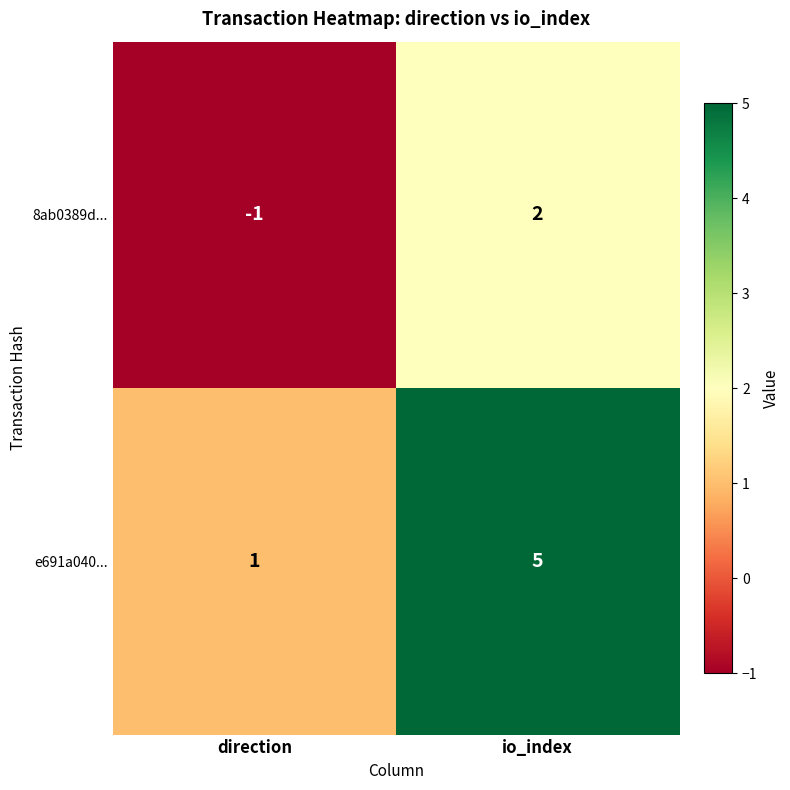

Reading right to left, extract all data points from this chart.

8ab0389d...: io_index=2	direction=-1
e691a040...: io_index=5	direction=1